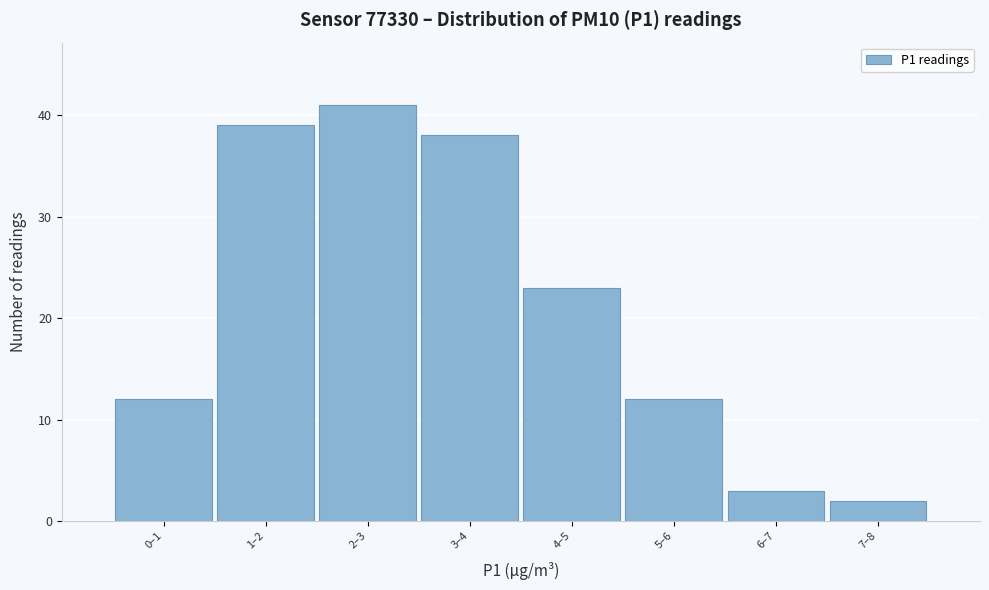

Reading left to right, list all the values displayed in this chart.

12	39	41	38	23	12	3	2